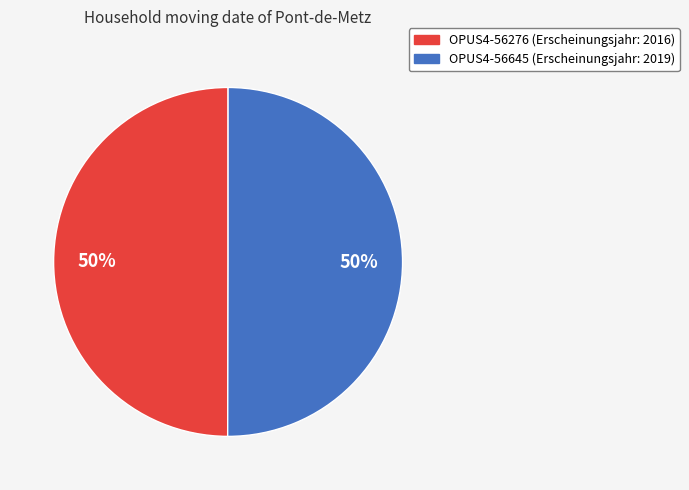

True or false: OPUS4-56645 accounts for 50% of the total.

True